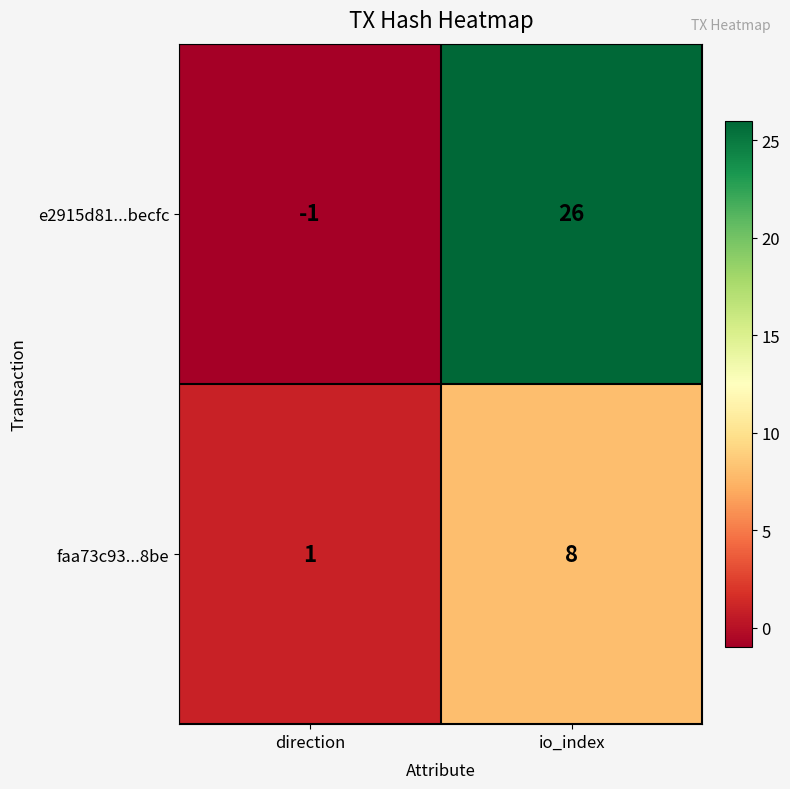

Rank the series by their maximum value, from highest to lowest.

e2915d81...becfc, faa73c93...8be